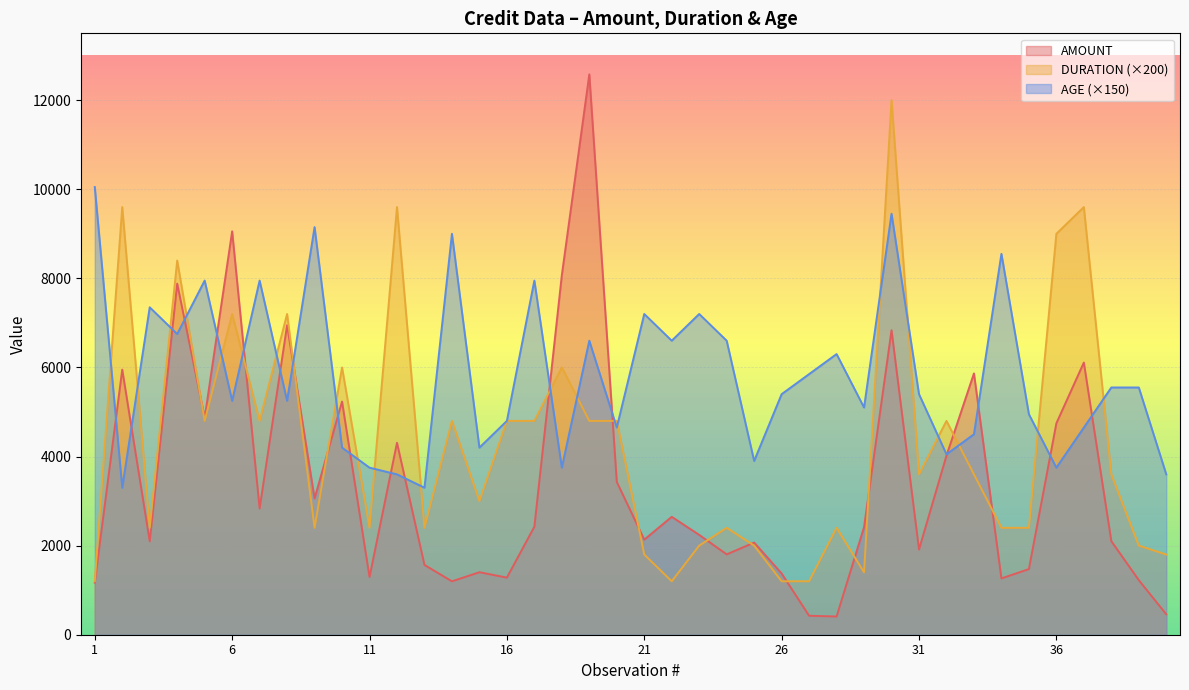

How many categories are shown in the chart?

40